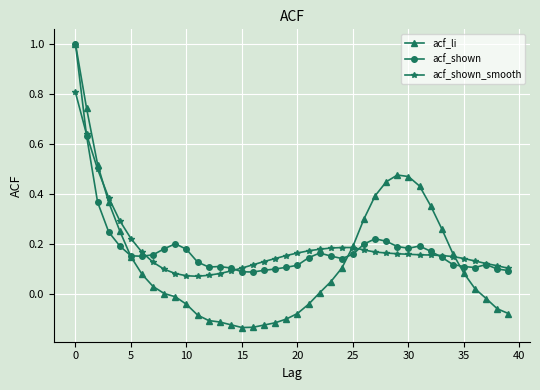

What is the highest value of the acf_shown_smooth series?

0.8